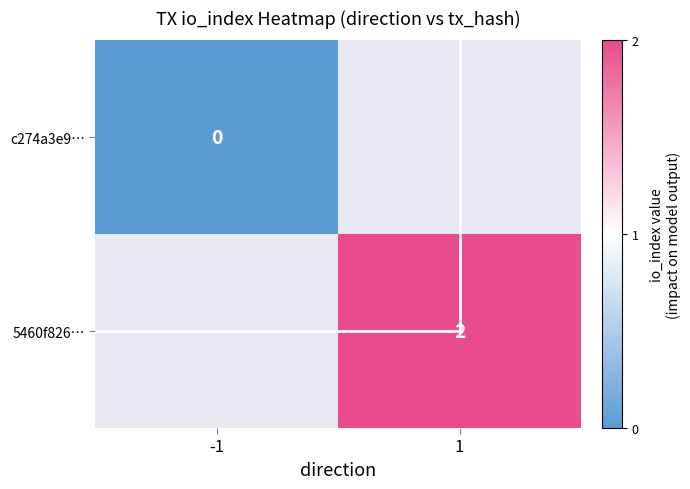

Is it true that 5460f826… equals 1 at 1?

False